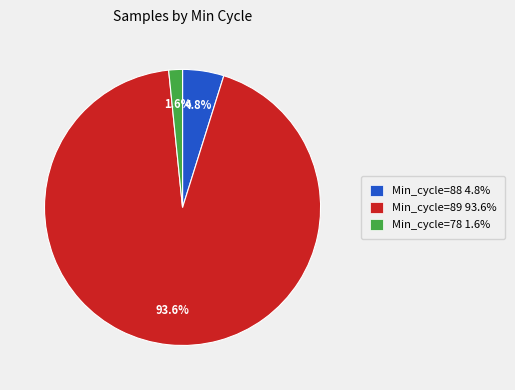

Is Min_cycle=78 1.6% the majority of the pie?

No